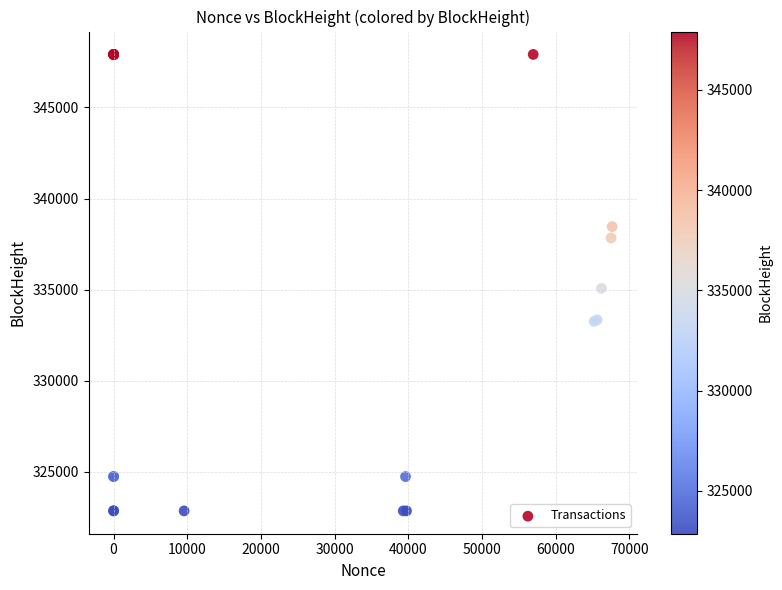

What Y value in the scatter plot is closest to 335385?

335070